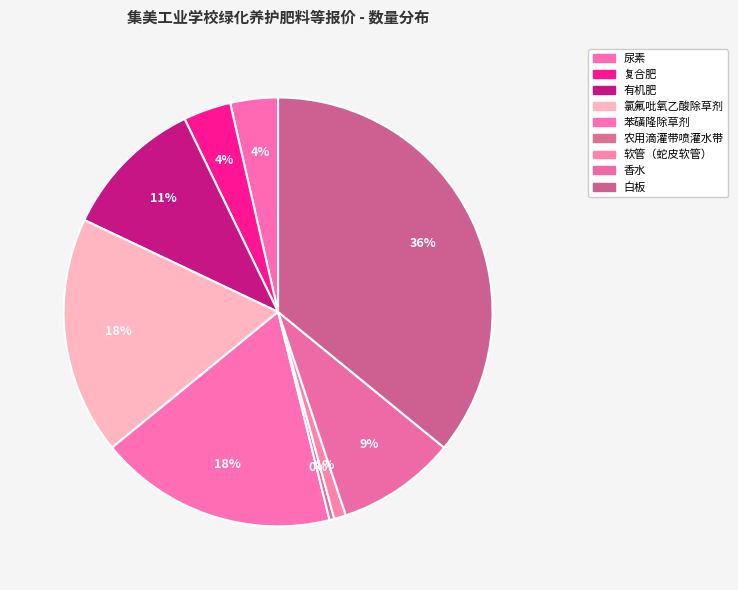

Is 复合肥 the majority of the pie?

No